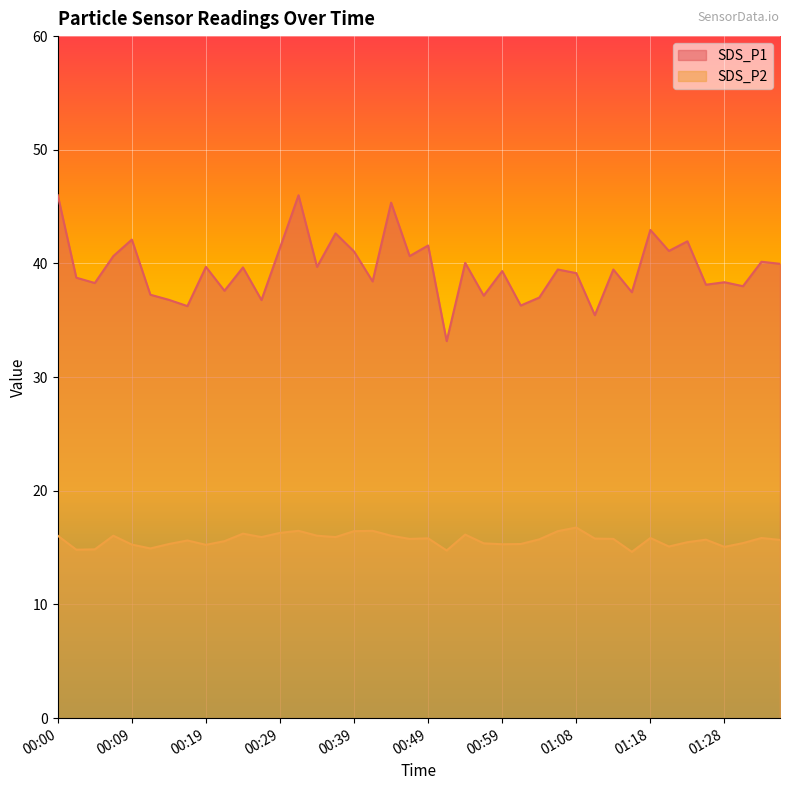

Which has a higher value, 00:49 or 00:27?

00:49